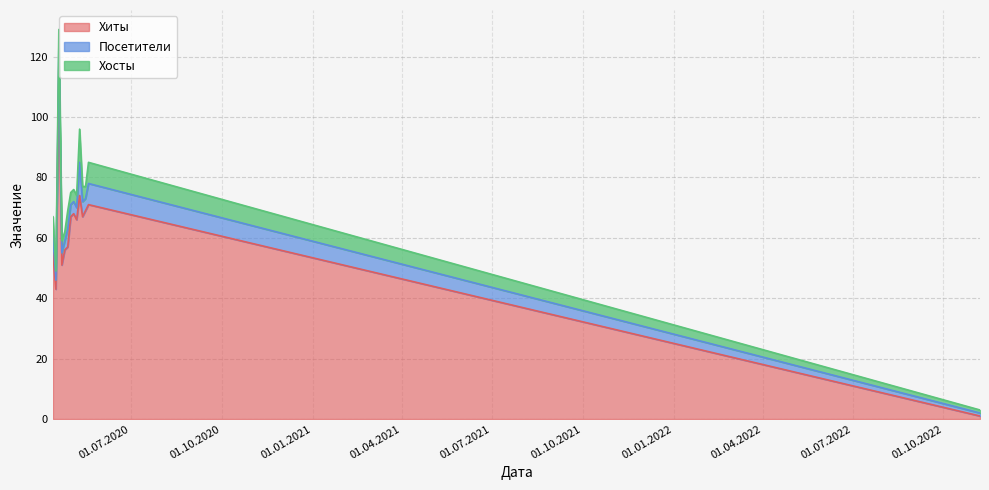

Is it true that Хиты equals 85 at 2020-04-22?

False